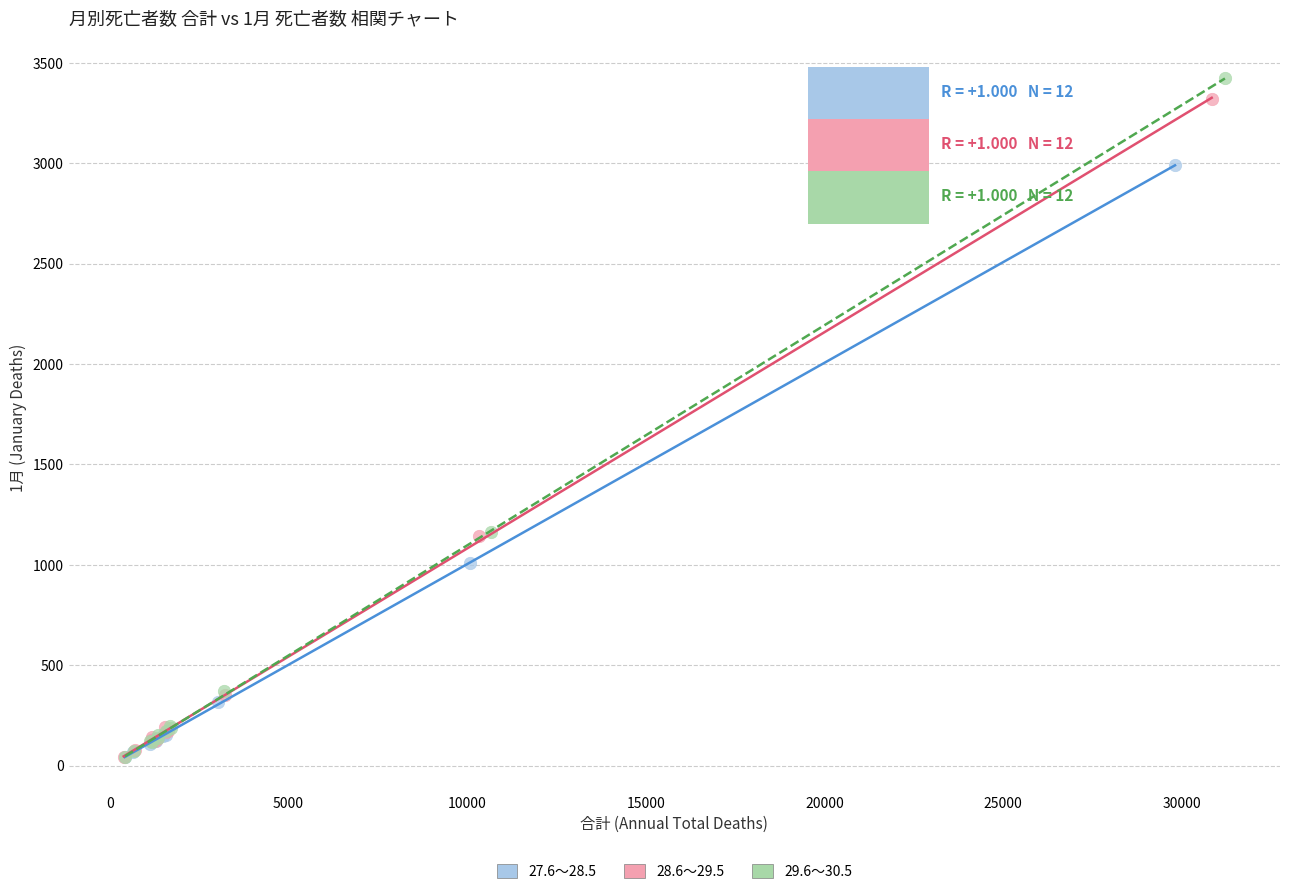

Which series has the largest Y range (max minus min)?

29.6～30.5